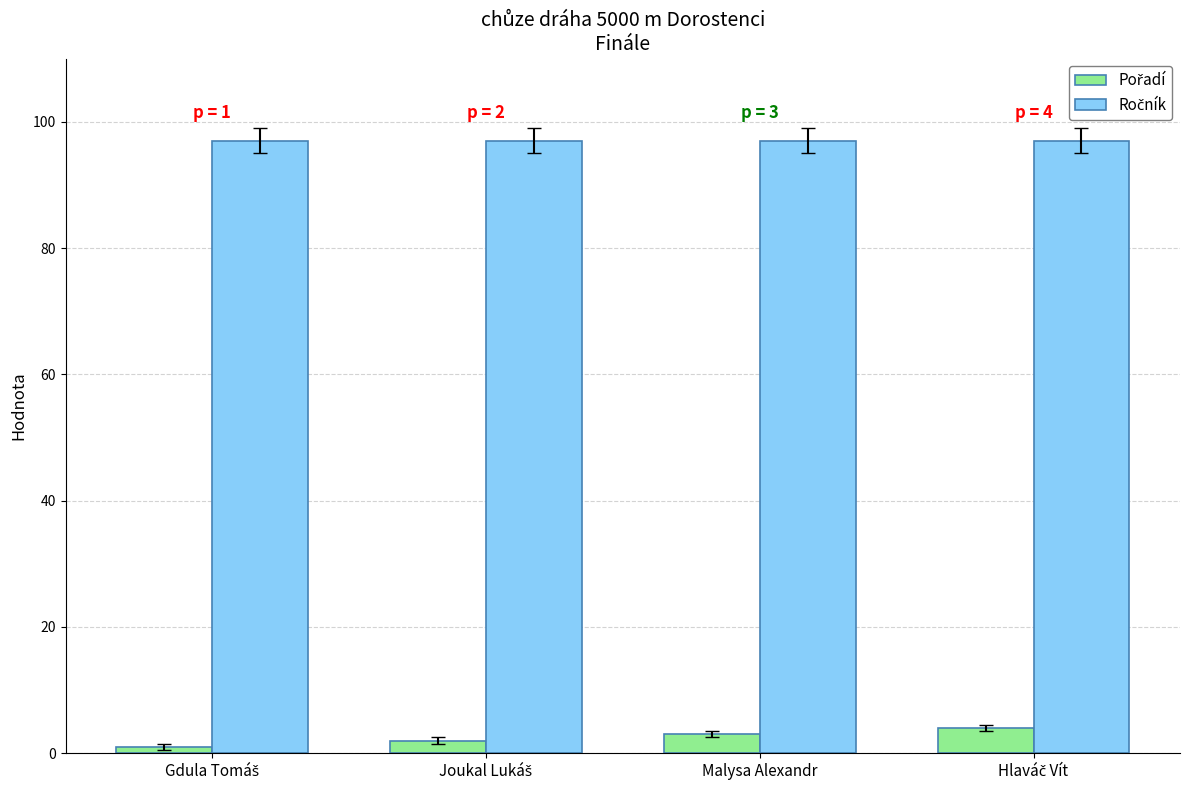

How many data points does each series have?

4